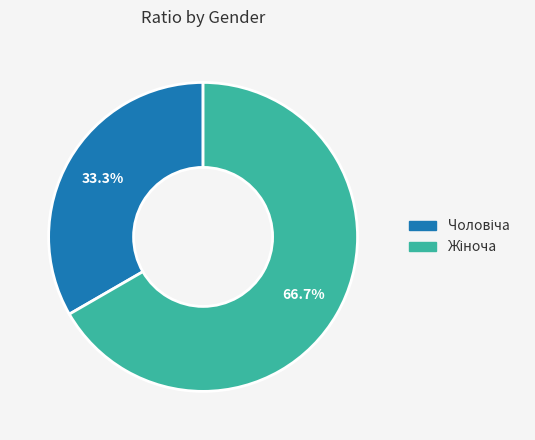

Is there any slice that represents more than half of the pie?

Yes